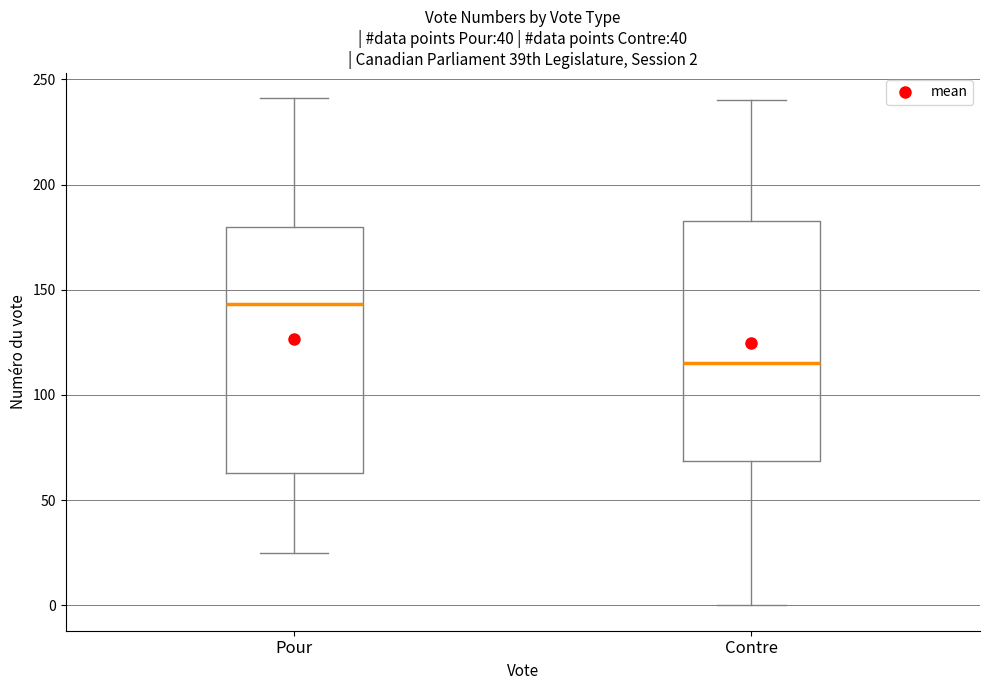

Which box's median line is the lowest?

Contre